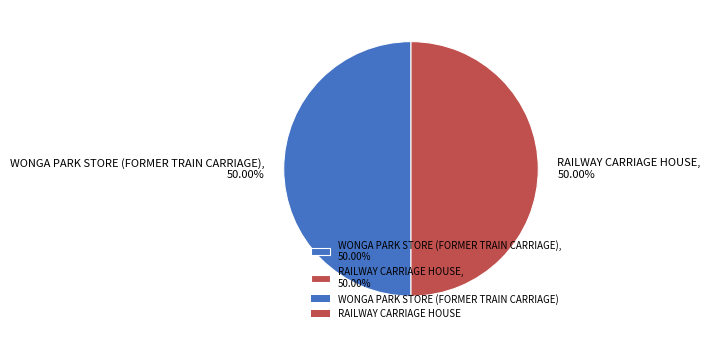

Is the sum of WONGA PARK STORE (FORMER TRAIN CARRIAGE), 50.00% and RAILWAY CARRIAGE HOUSE, 50.00% greater than half?

Yes